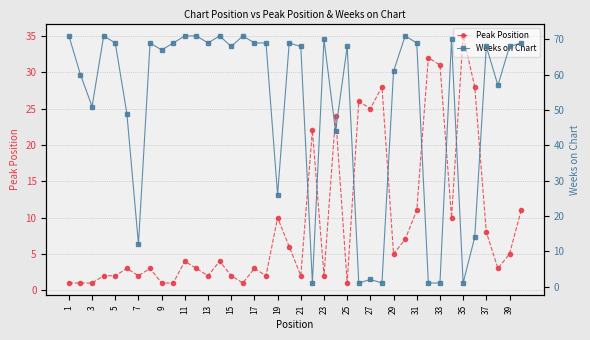

Reading left to right, transcribe all the data shown in this chart.

Peak Position: 1	1	1	2	2	3	2	3	1	1	4	3	2	4	2	1	3	2	10	6	2	22	2	24	1	26	25	28	5	7	11	32	31	10	35	28	8	3	5	11
Weeks on Chart: 71	60	51	71	69	49	12	69	67	69	71	71	69	71	68	71	69	69	26	69	68	1	70	44	68	1	2	1	61	71	69	1	1	70	1	14	68	57	68	69